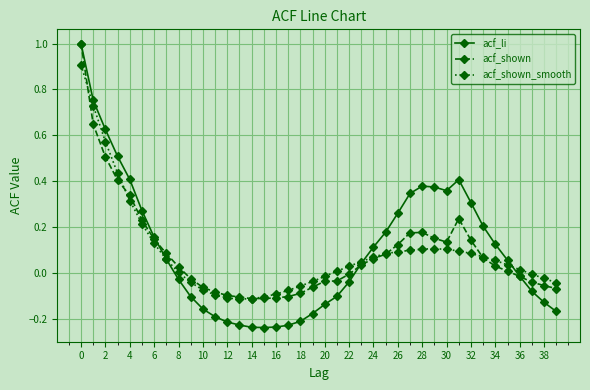

How many values in the acf_li series are below 0?

19